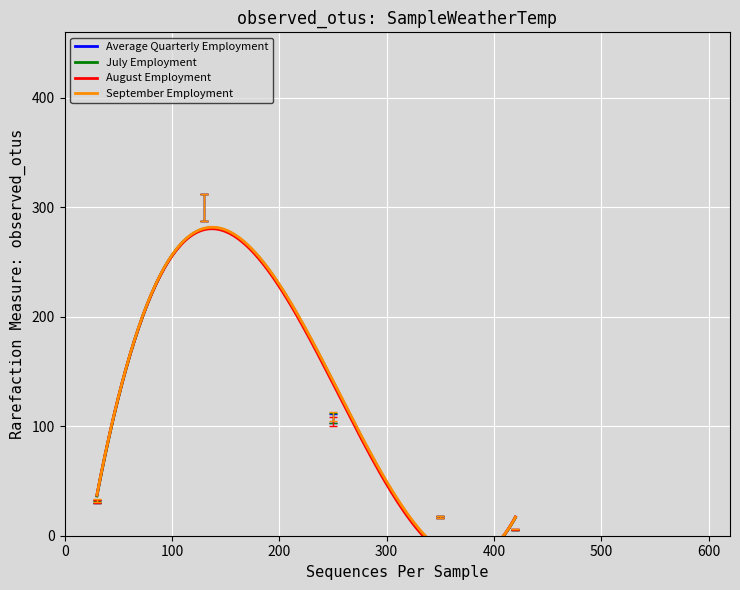

True or false: July Employment has more than 1 points higher than both neighbors.

False